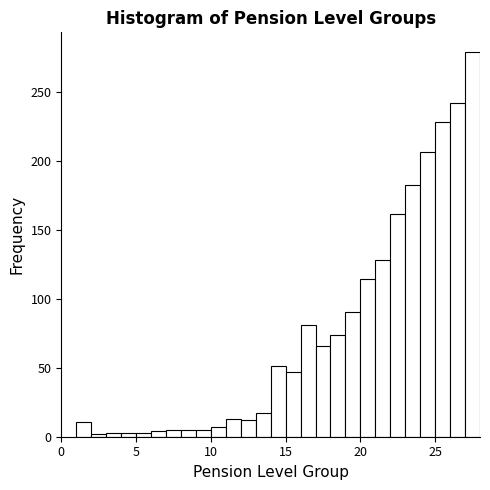

Around what value on the x-axis is the tallest bar? Give the approximate position of its centre, as read against the axis.

27.5